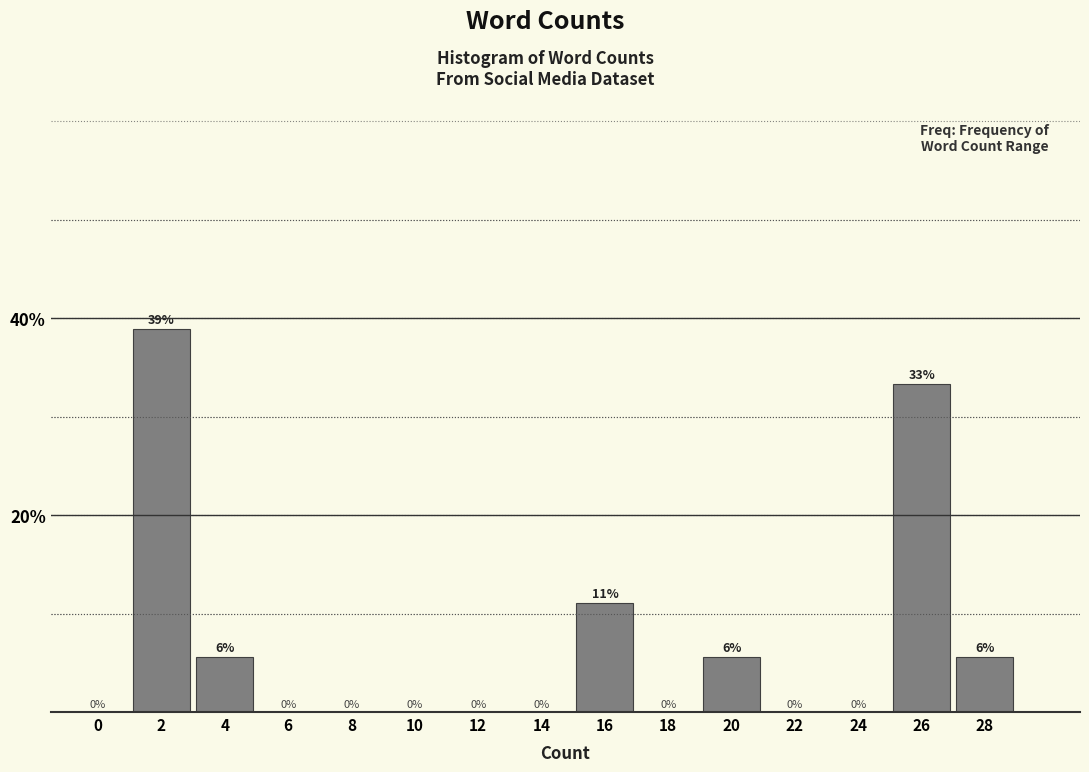

True or false: the data shows 8.2 at 20.

False